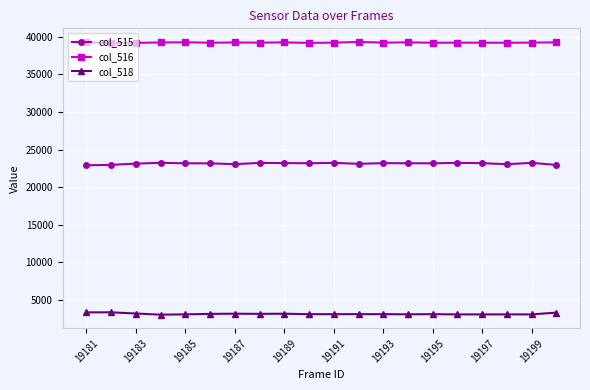

What is the average value of the col_518 series?

3163